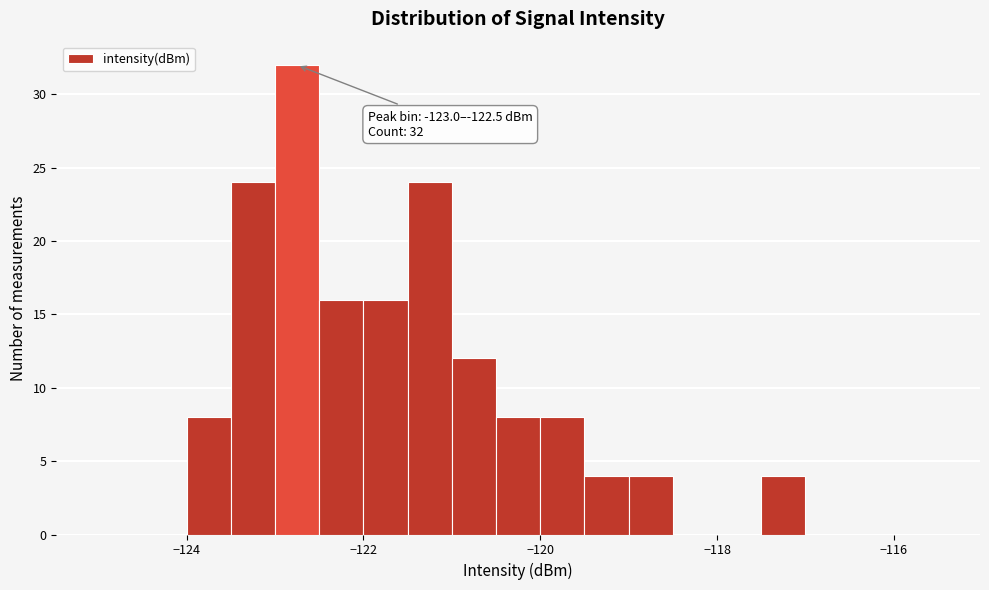

Read against the x-axis, roughly where is the centre of the tallest bar?

-122.8